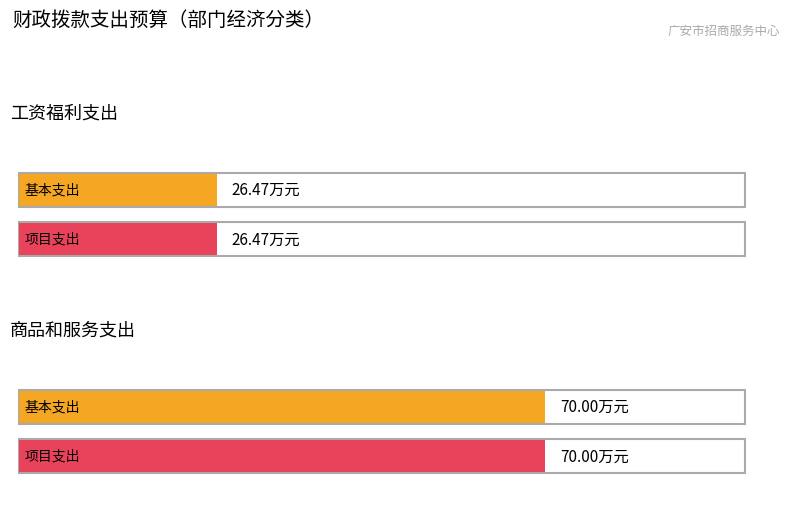

Between 工资福利支出 and 商品和服务支出, which series saw the biggest shift?

基本支出